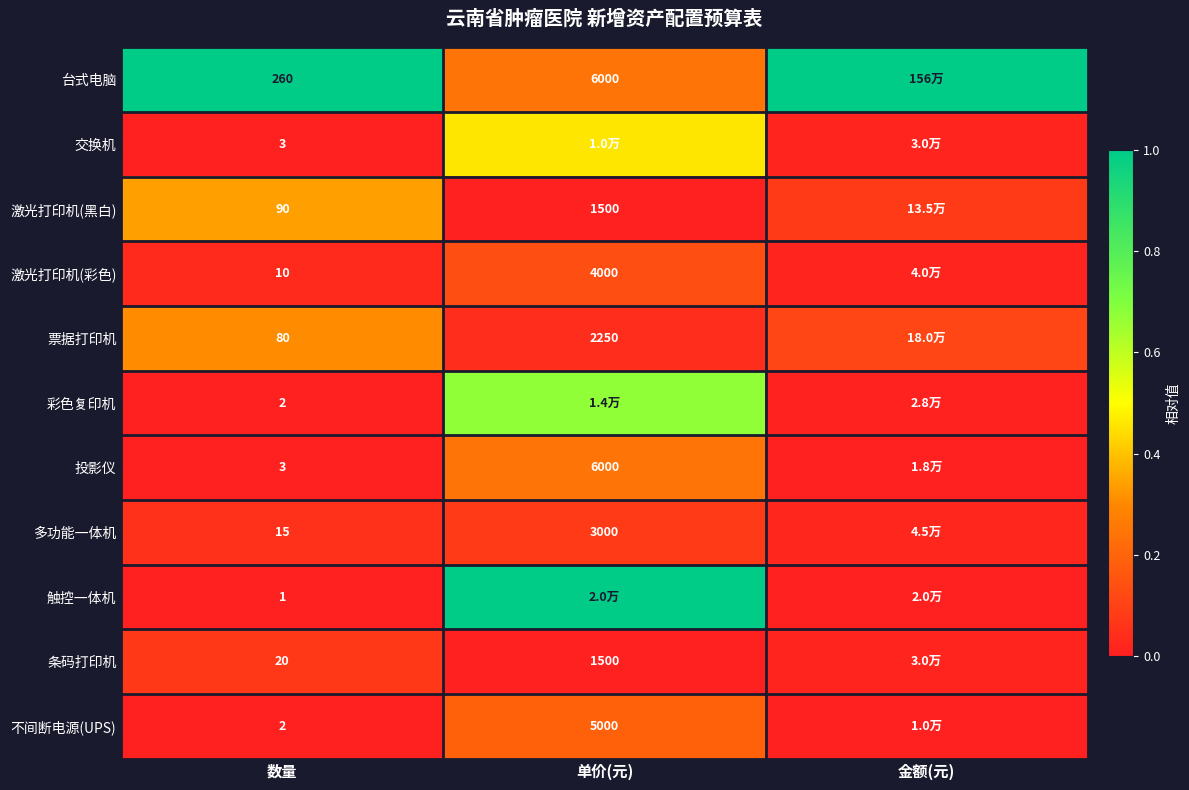

Is the value of 条码打印机 at 数量 greater than the value of 投影仪 at 数量?

Yes